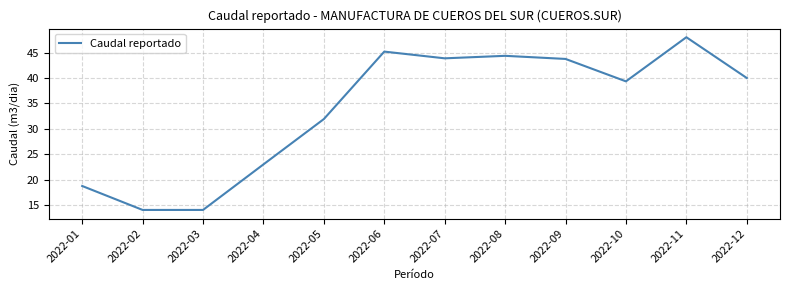

Approximately how many times larger is the value at 2022-11 compared to 2022-08?

1.1